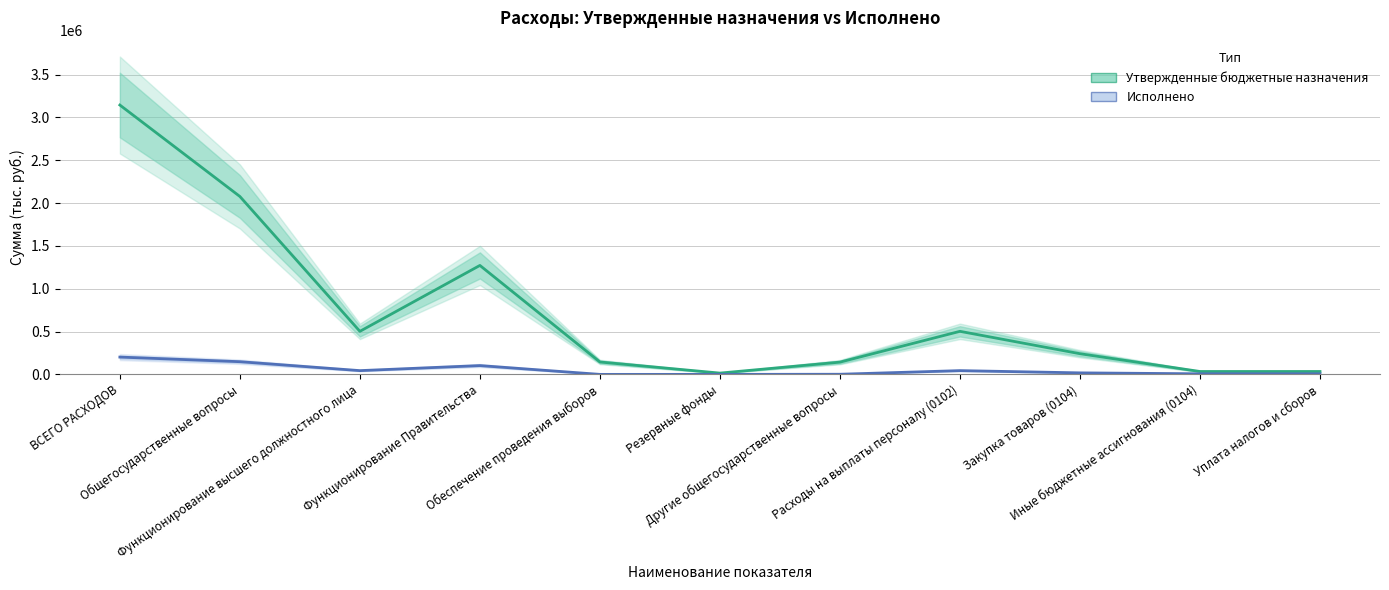

Is the value of Утвержденные бюджетные назначения at Обеспечение проведения выборов greater than the value of Исполнено at Обеспечение проведения выборов?

Yes